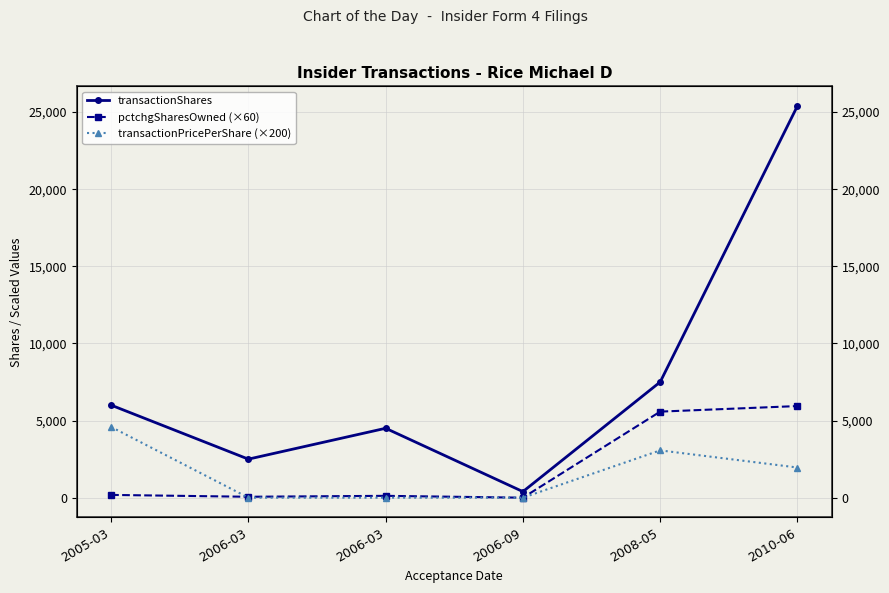

Reading left to right, what are all the values shown in this chart?

transactionShares: 6000.0	2499.0	4500.0	394.0	7500.0	25398.0
pctchgSharesOwned (×60): 180.0	60.0	120.0	0.0	5580.0	5940.0
transactionPricePerShare (×200): 4588.0	0.0	0.0	0.0	3067.2	1955.6